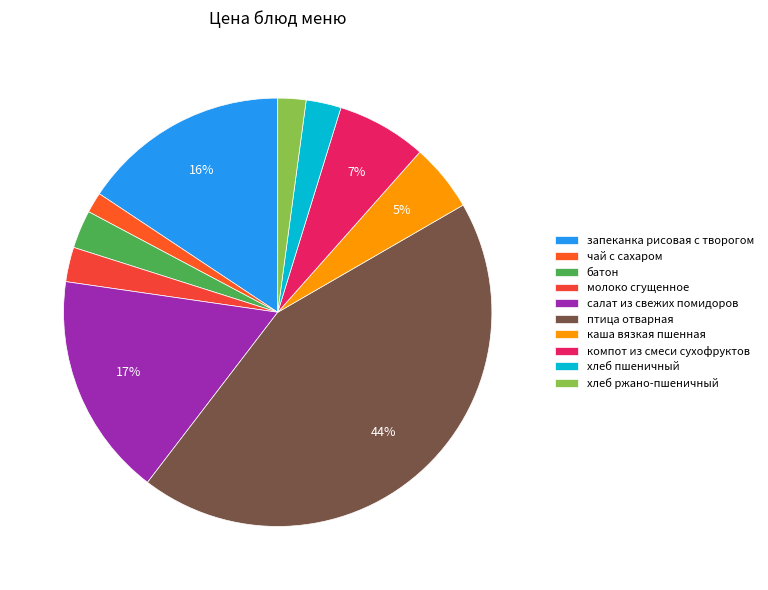

Which slice is the largest?

птица отварная